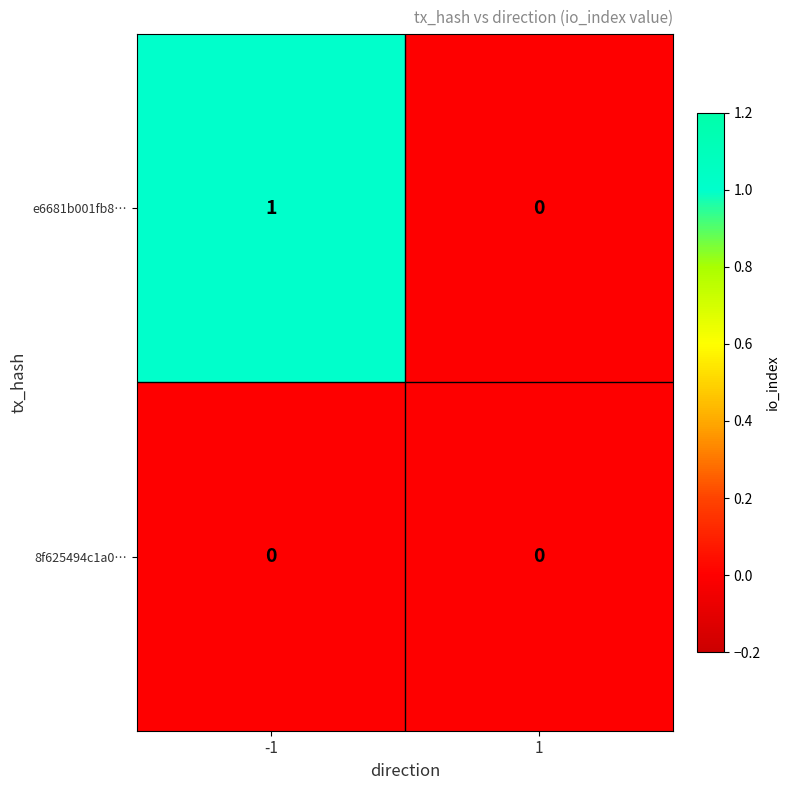

Rank the series by their maximum value, from lowest to highest.

8f625494c1a0…, e6681b001fb8…